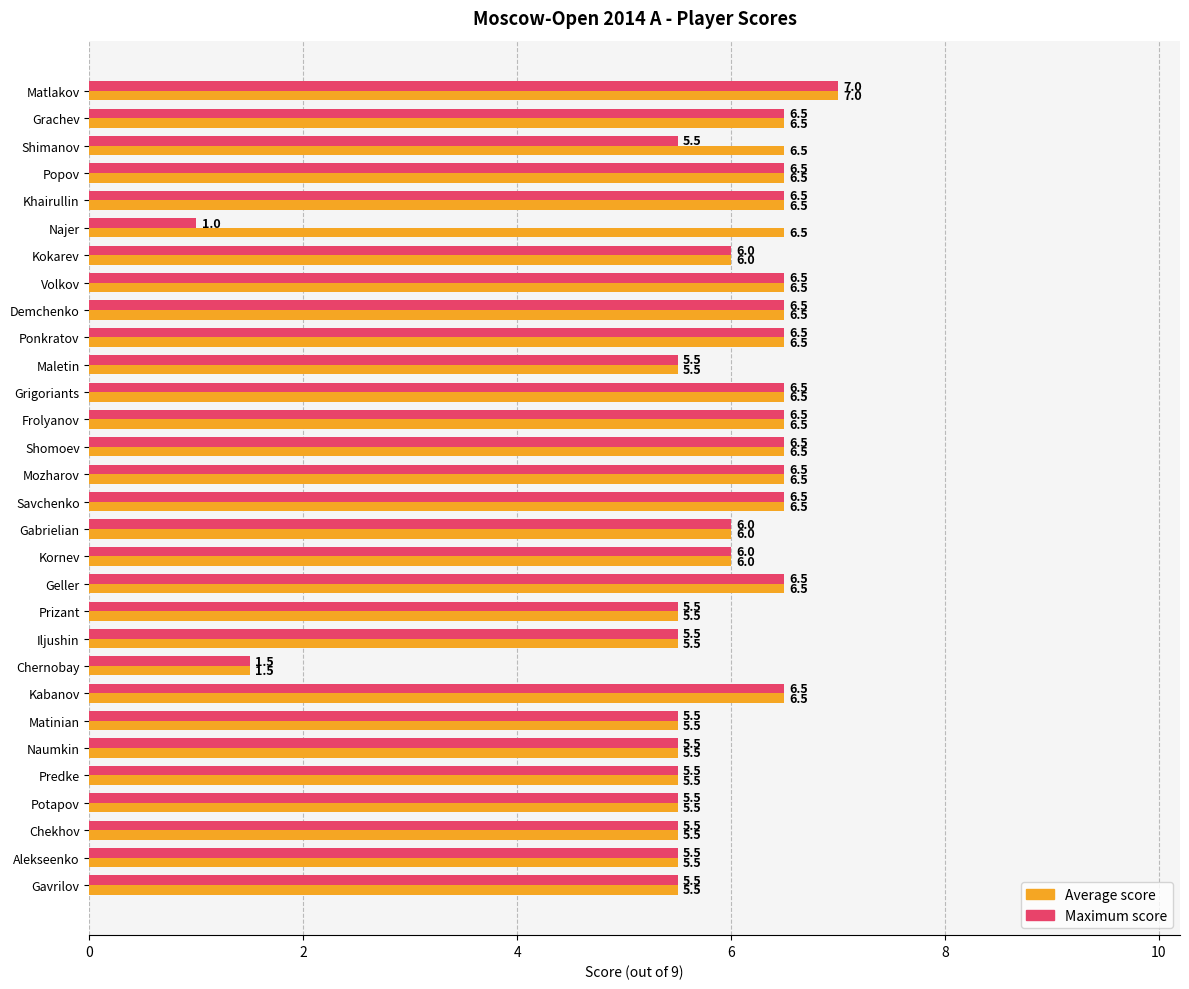

What is the total value across all series at Predke?

11.0